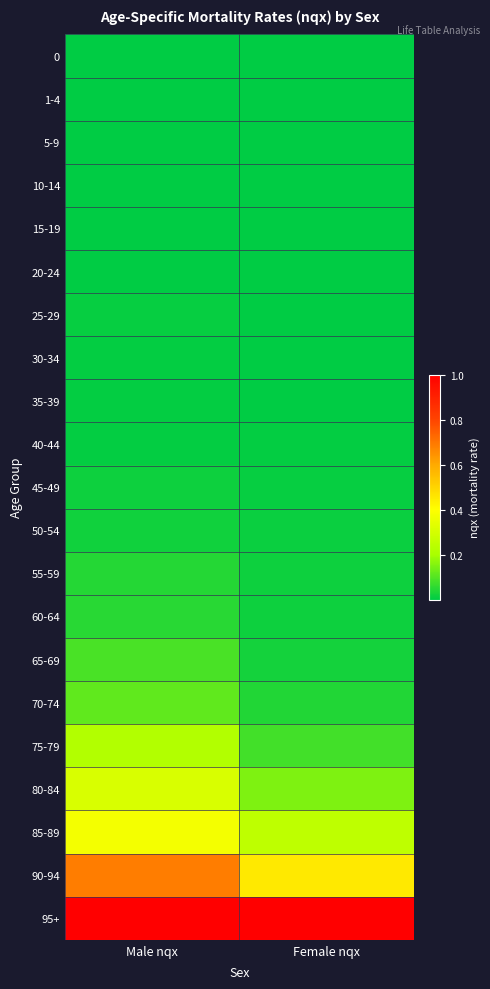

Which series changed the most between Male nqx and Female nqx?

90-94